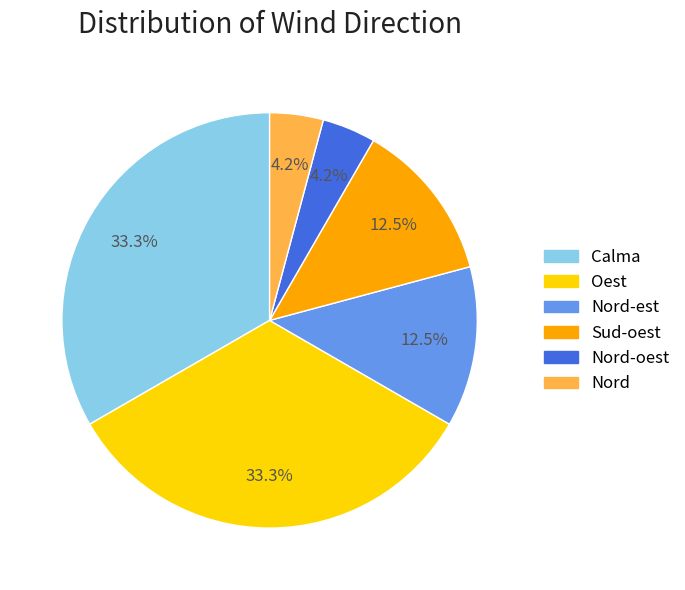

Does any single category account for the majority?

No